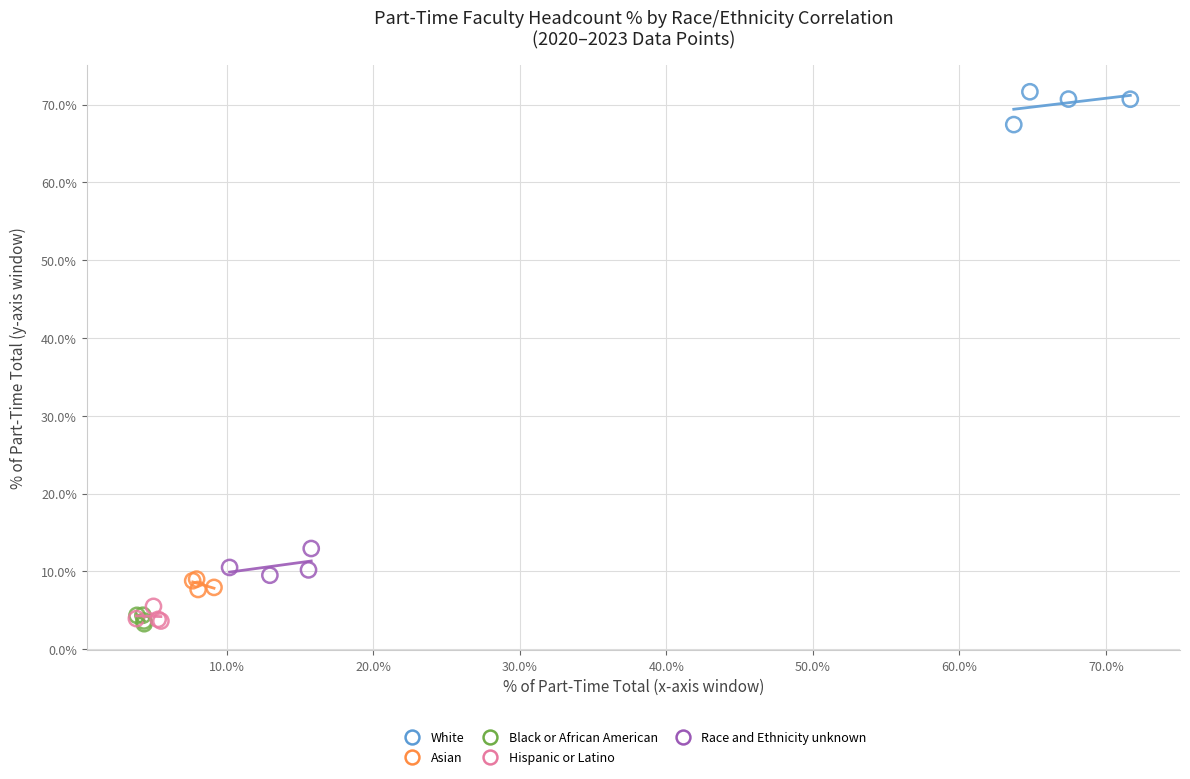

Which series contains the highest Y value?

White